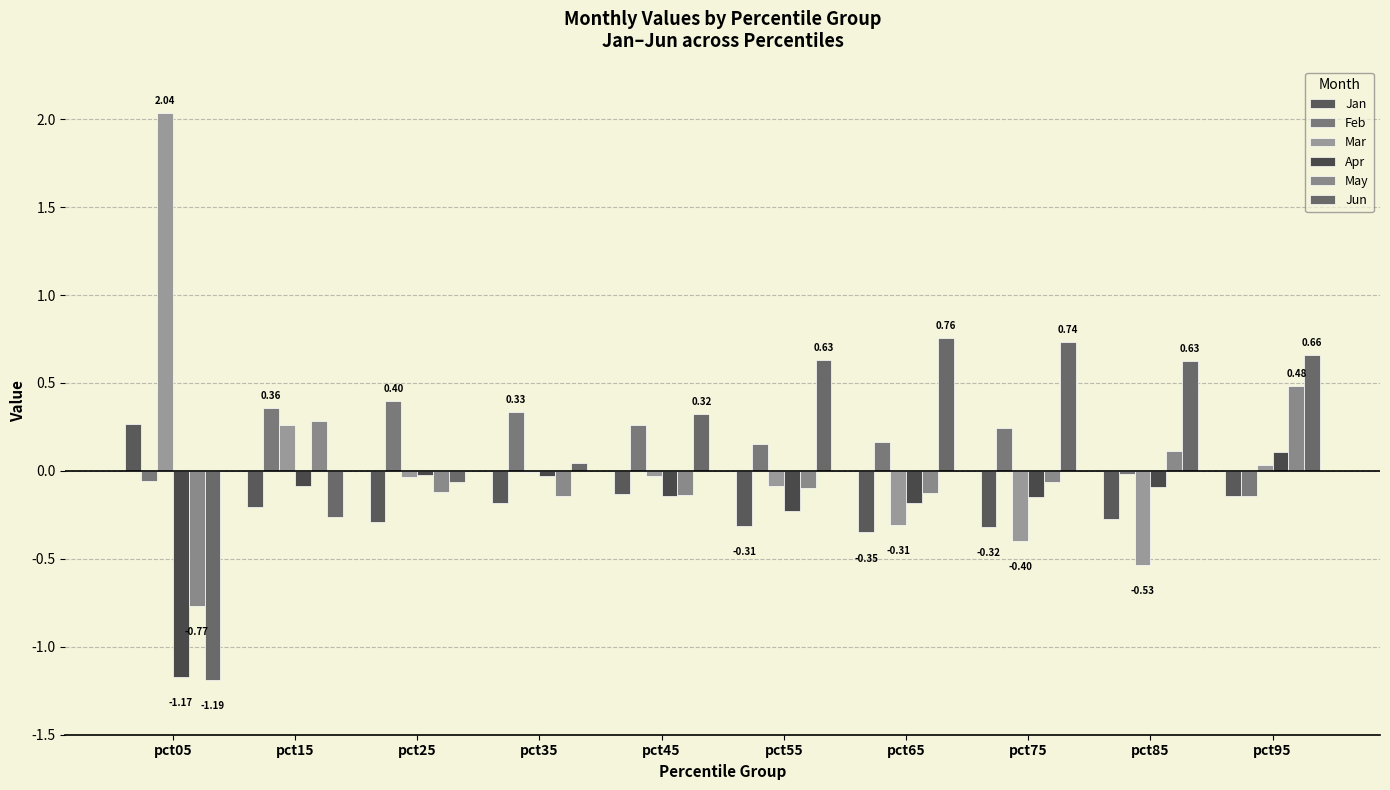

How many groups of bars are there?

10